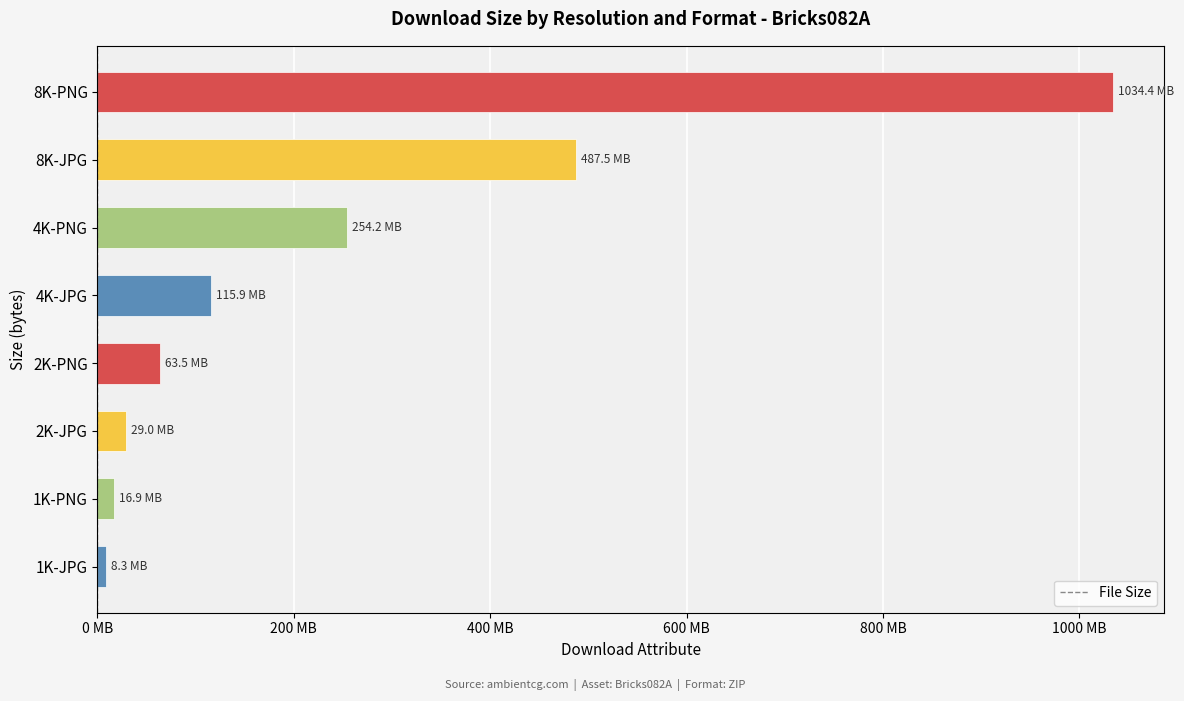

Are the bars horizontal?

Yes